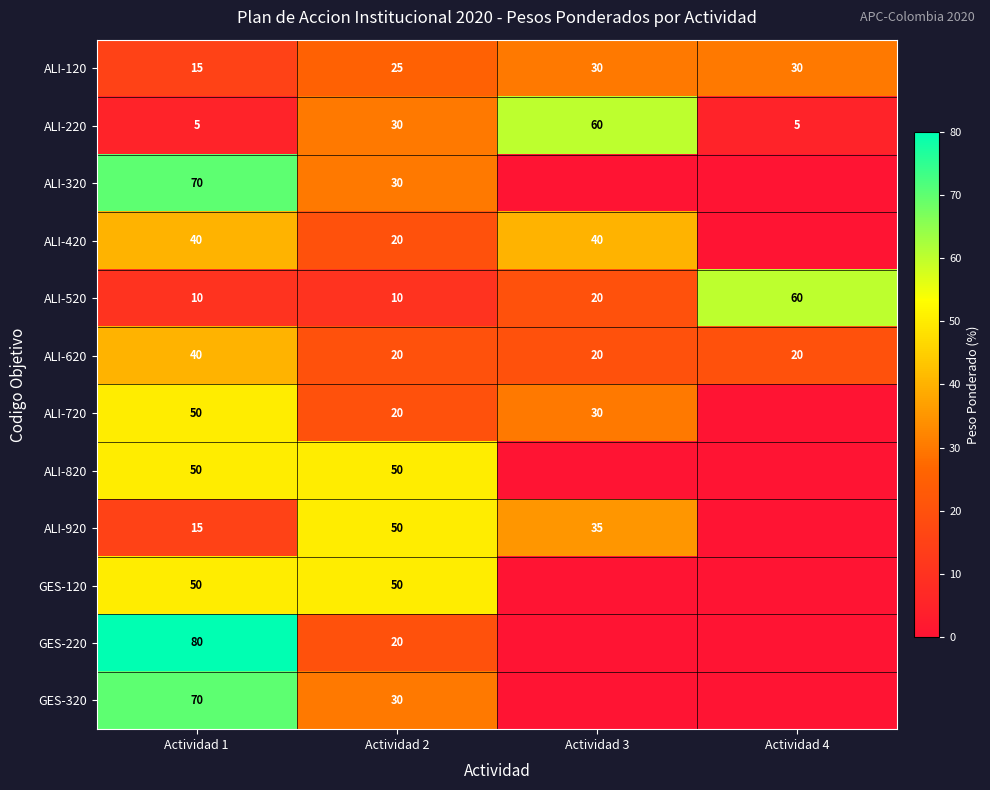

Count the ALI-620 values in the range 20 to 40.

4